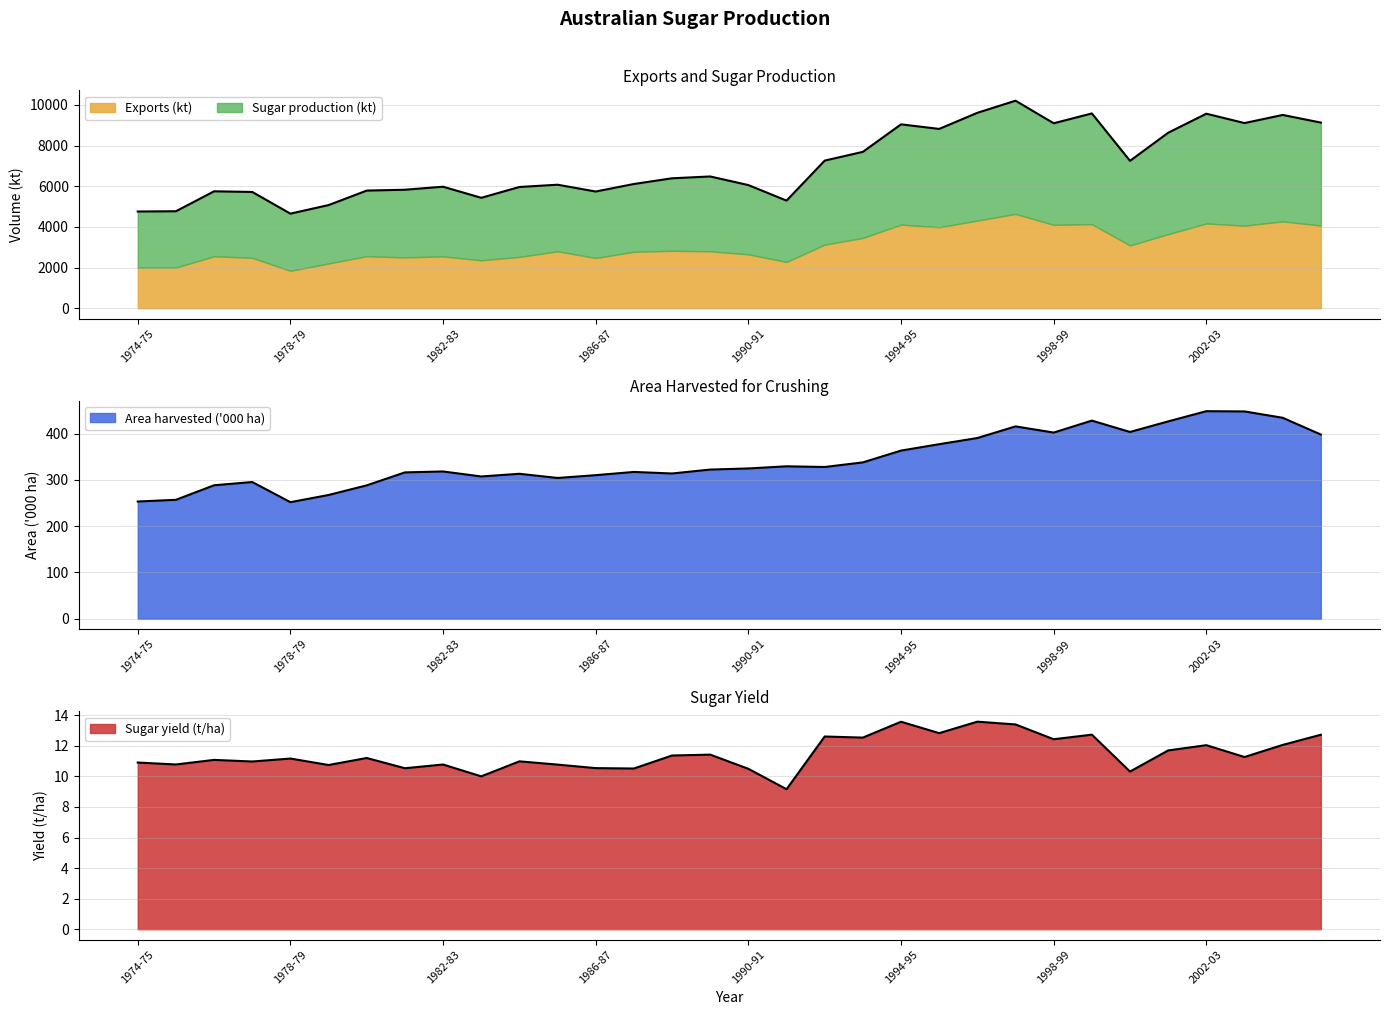

Where does the Exports (kt) series first go above 6389?

1988-89